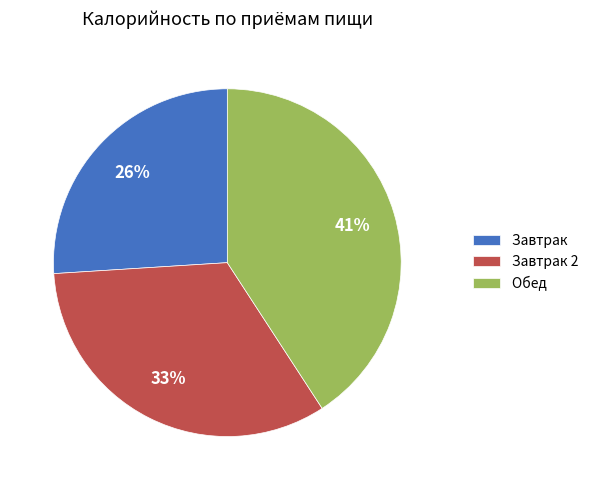

How many slices are in this pie chart?

3